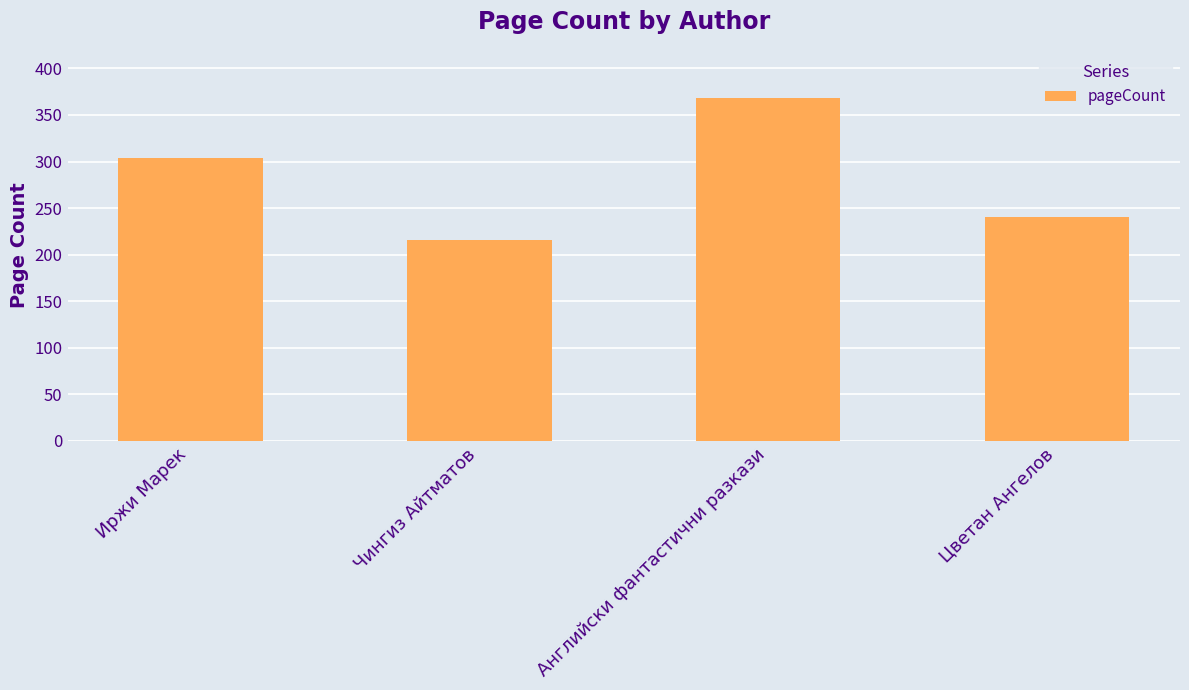

Count the number of data series in this chart.

1